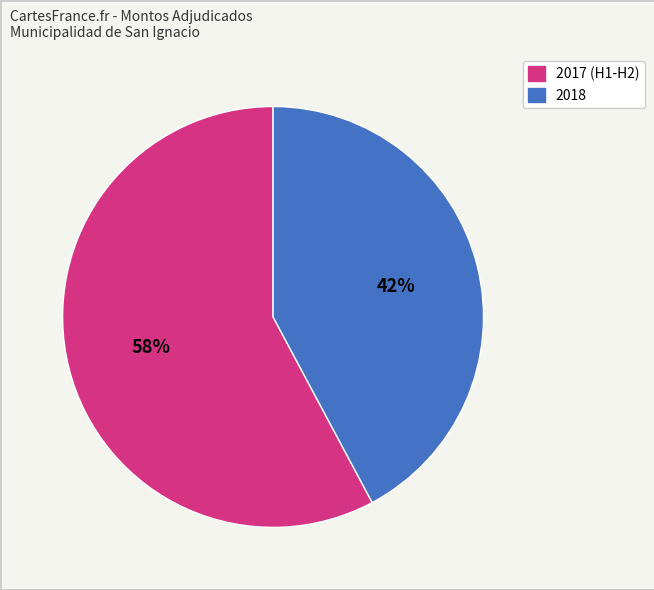

To the nearest percent, what is the difference between the largest and smallest slice percentages?

16%